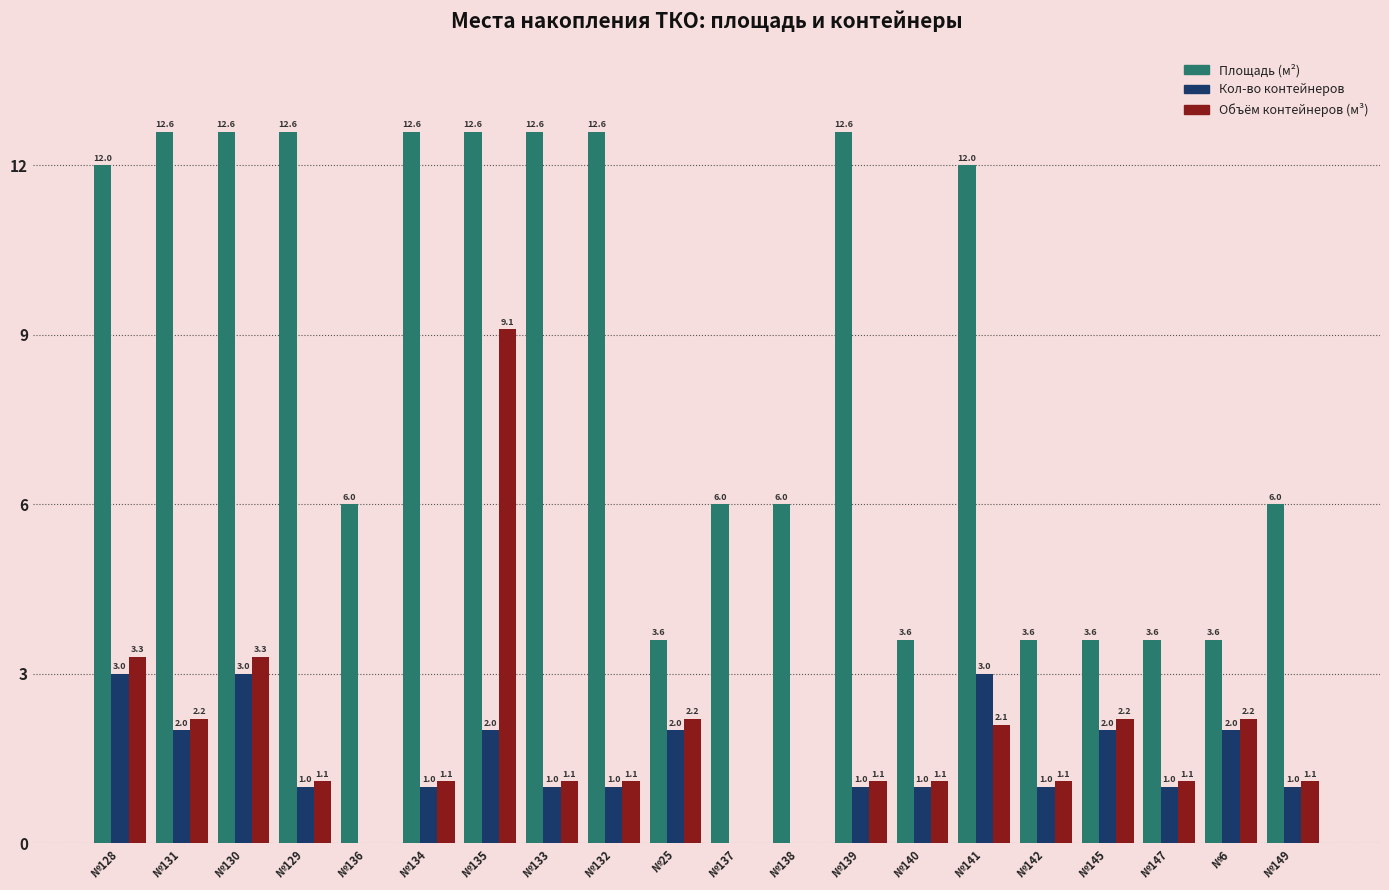

What is the highest value of the Площадь (м²) series?

12.6